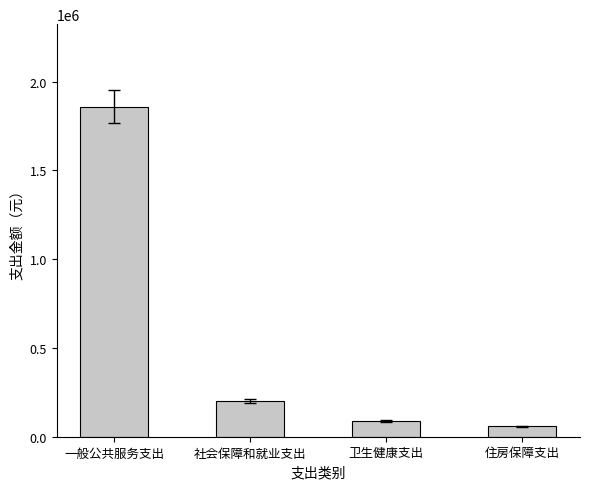

What is the value of the 3rd bar from the left?

88200